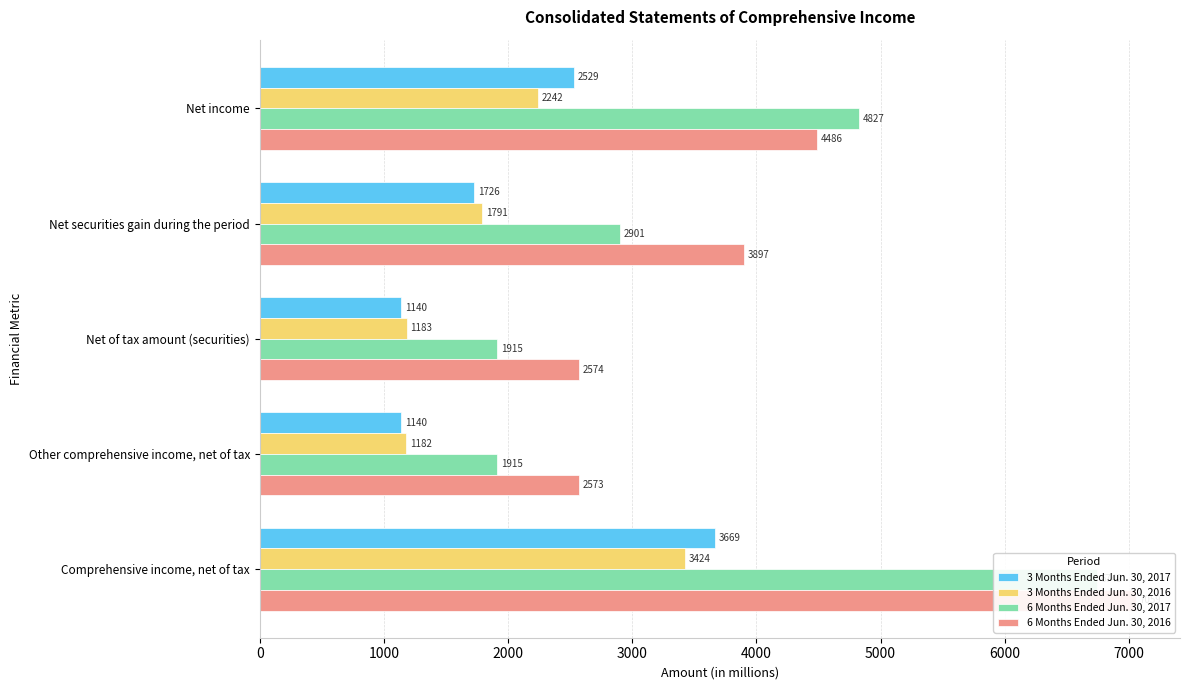

How many data points in 3 Months Ended Jun. 30, 2017 are above 1726?

2